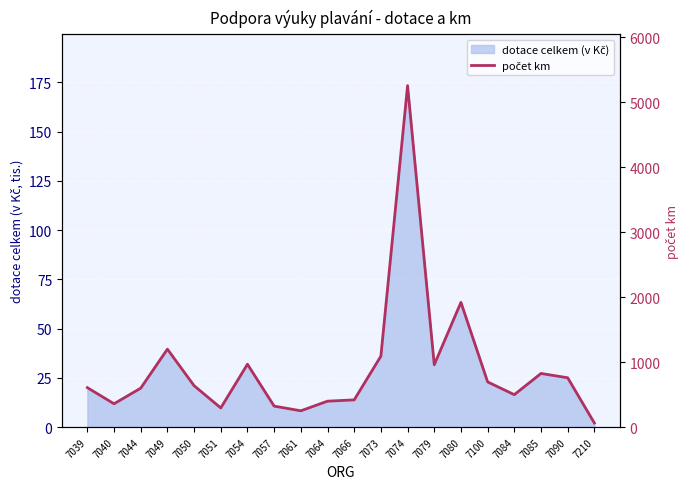

What is the value of the 20th point from the left?

64